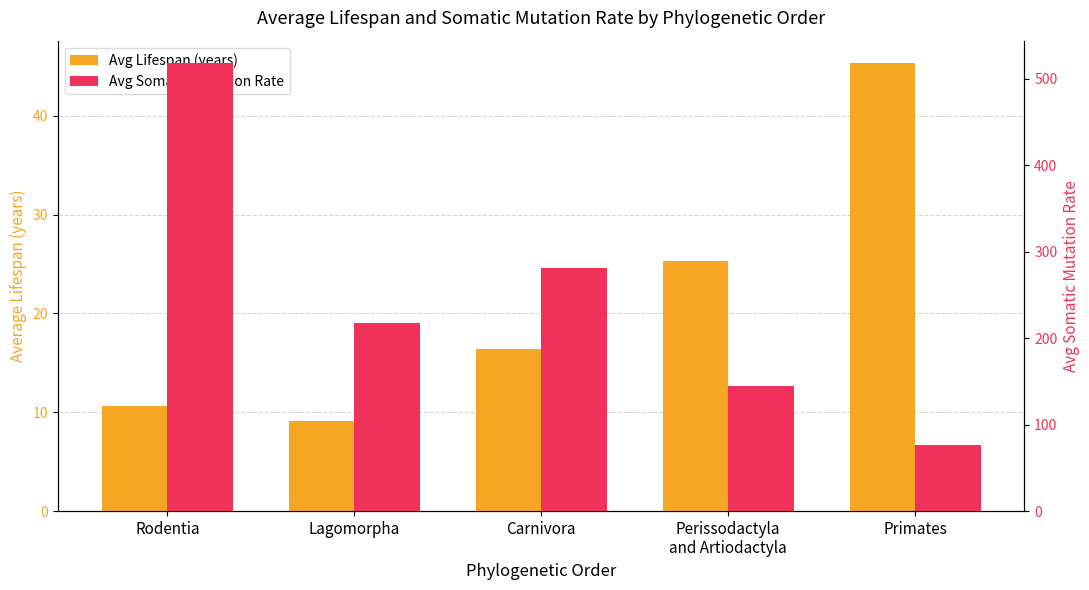

What is the label of the 4th bar from the left?

Perissodactyla
and Artiodactyla